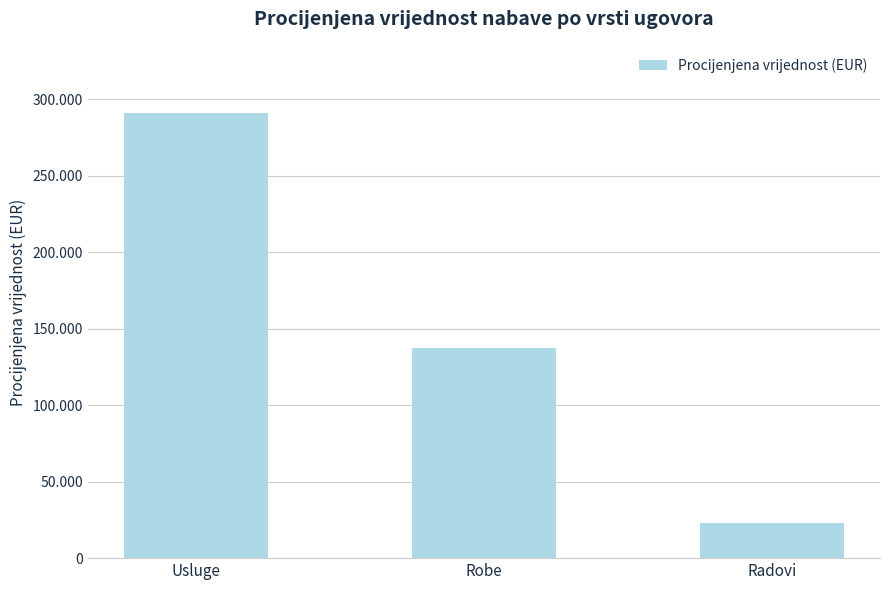

What is the label of the 2nd bar from the right?

Robe